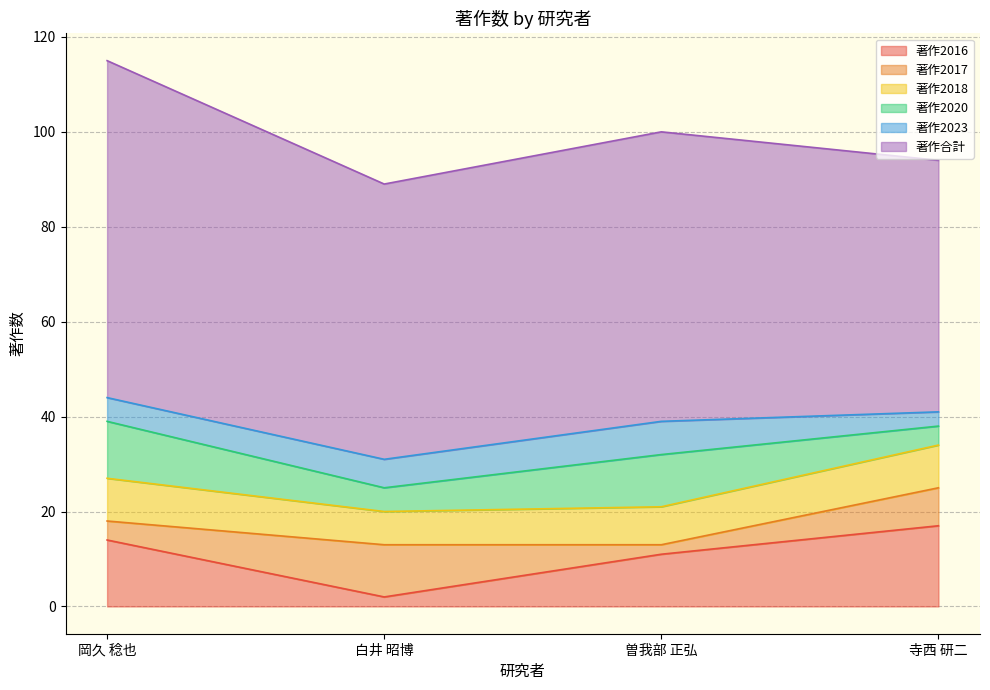

How many interior local peaks does the 著作合計 series have?

1